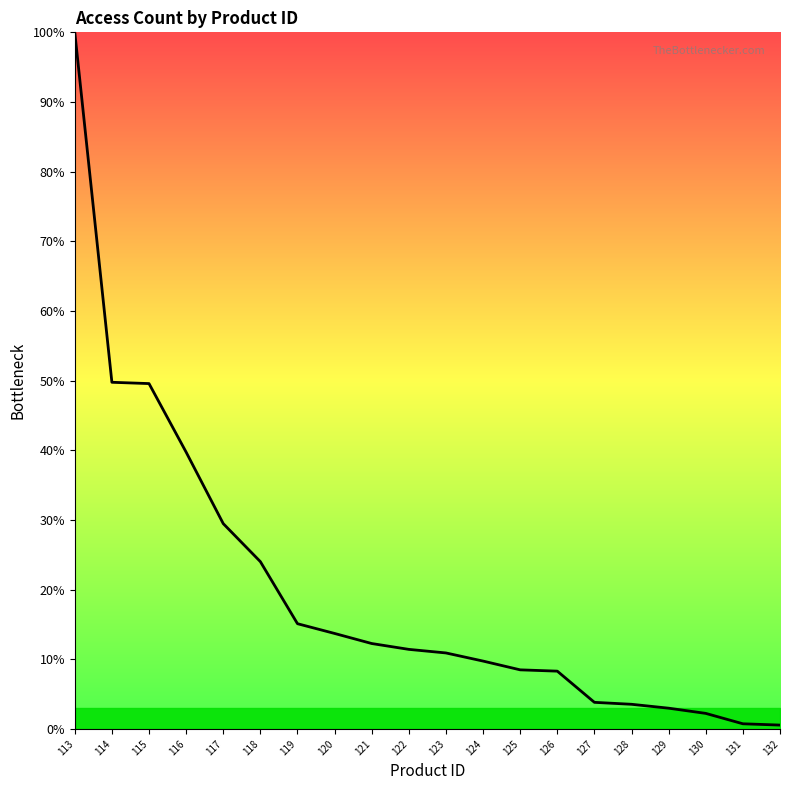

Count the number of categories in the chart.

20